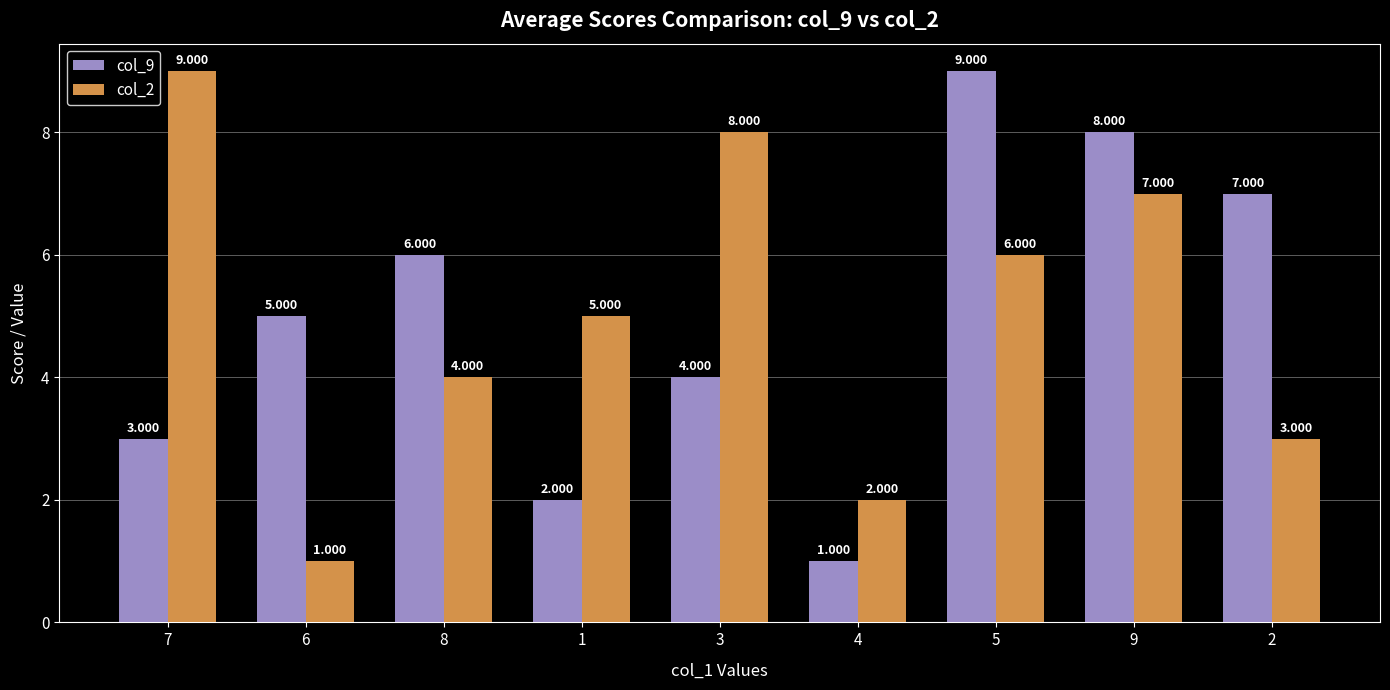

How many data points in col_2 are less than 5?

4